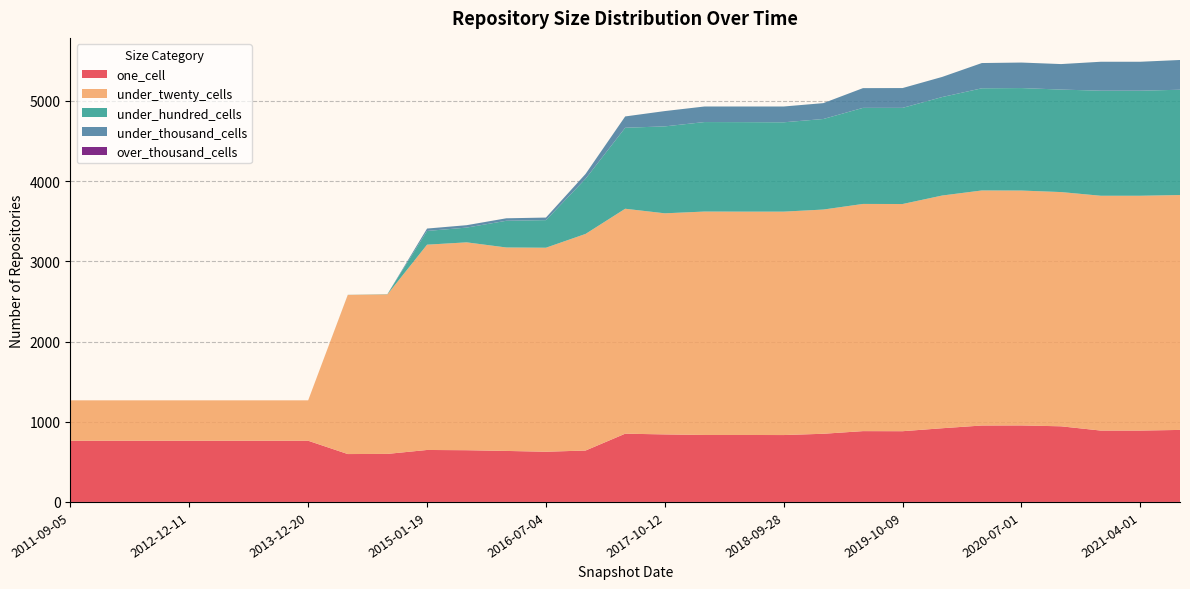

Reading left to right, what are all the values shown in this chart?

one_cell: 2011-09-05=763	2012-01-18=763	2012-07-13=763	2012-12-11=763	2013-05-21=763	2013-09-10=763	2013-12-20=763	2014-03-28=597	2014-09-08=599	2015-01-19=648	2015-07-03=645	2016-01-04=636	2016-07-04=626	2016-12-27=641	2017-04-12=851	2017-10-12=842	2017-12-22=835	2018-07-11=835	2018-09-28=834	2019-01-01=850	2019-07-01=883	2019-10-09=882	2020-01-01=919	2020-04-01=953	2020-07-01=954	2020-10-01=943	2021-01-01=890	2021-04-01=890	2021-07-01=898
under_twenty_cells: 2011-09-05=504	2012-01-18=504	2012-07-13=504	2012-12-11=504	2013-05-21=504	2013-09-10=504	2013-12-20=504	2014-03-28=1985	2014-09-08=1989	2015-01-19=2560	2015-07-03=2592	2016-01-04=2537	2016-07-04=2544	2016-12-27=2701	2017-04-12=2805	2017-10-12=2757	2017-12-22=2786	2018-07-11=2785	2018-09-28=2786	2019-01-01=2796	2019-07-01=2833	2019-10-09=2833	2020-01-01=2902	2020-04-01=2931	2020-07-01=2929	2020-10-01=2921	2021-01-01=2928	2021-04-01=2928	2021-07-01=2929
under_hundred_cells: 2011-09-05=0	2012-01-18=0	2012-07-13=0	2012-12-11=0	2013-05-21=0	2013-09-10=0	2013-12-20=0	2014-03-28=1	2014-09-08=3	2015-01-19=171	2015-07-03=184	2016-01-04=333	2016-07-04=344	2016-12-27=688	2017-04-12=1010	2017-10-12=1084	2017-12-22=1116	2018-07-11=1116	2018-09-28=1114	2019-01-01=1129	2019-07-01=1198	2019-10-09=1199	2020-01-01=1228	2020-04-01=1274	2020-07-01=1278	2020-10-01=1278	2021-01-01=1310	2021-04-01=1310	2021-07-01=1313
under_thousand_cells: 2011-09-05=0	2012-01-18=0	2012-07-13=0	2012-12-11=0	2013-05-21=0	2013-09-10=0	2013-12-20=0	2014-03-28=0	2014-09-08=0	2015-01-19=30	2015-07-03=30	2016-01-04=31	2016-07-04=32	2016-12-27=60	2017-04-12=141	2017-10-12=191	2017-12-22=194	2018-07-11=195	2018-09-28=197	2019-01-01=198	2019-07-01=246	2019-10-09=247	2020-01-01=251	2020-04-01=315	2020-07-01=318	2020-10-01=318	2021-01-01=361	2021-04-01=361	2021-07-01=371
over_thousand_cells: 2011-09-05=0	2012-01-18=0	2012-07-13=0	2012-12-11=0	2013-05-21=0	2013-09-10=0	2013-12-20=0	2014-03-28=0	2014-09-08=0	2015-01-19=0	2015-07-03=0	2016-01-04=0	2016-07-04=0	2016-12-27=0	2017-04-12=0	2017-10-12=0	2017-12-22=0	2018-07-11=0	2018-09-28=0	2019-01-01=0	2019-07-01=0	2019-10-09=0	2020-01-01=0	2020-04-01=0	2020-07-01=0	2020-10-01=0	2021-01-01=0	2021-04-01=0	2021-07-01=0